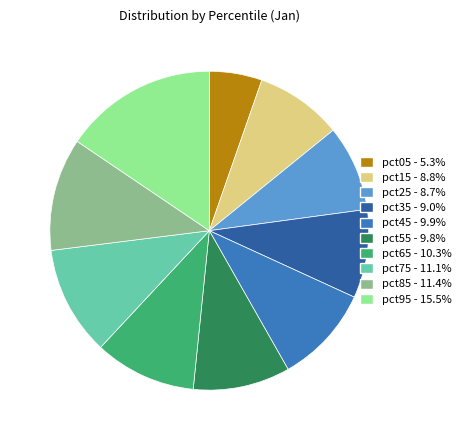

The pct15 slice represents 9% of the pie. True or false?

True